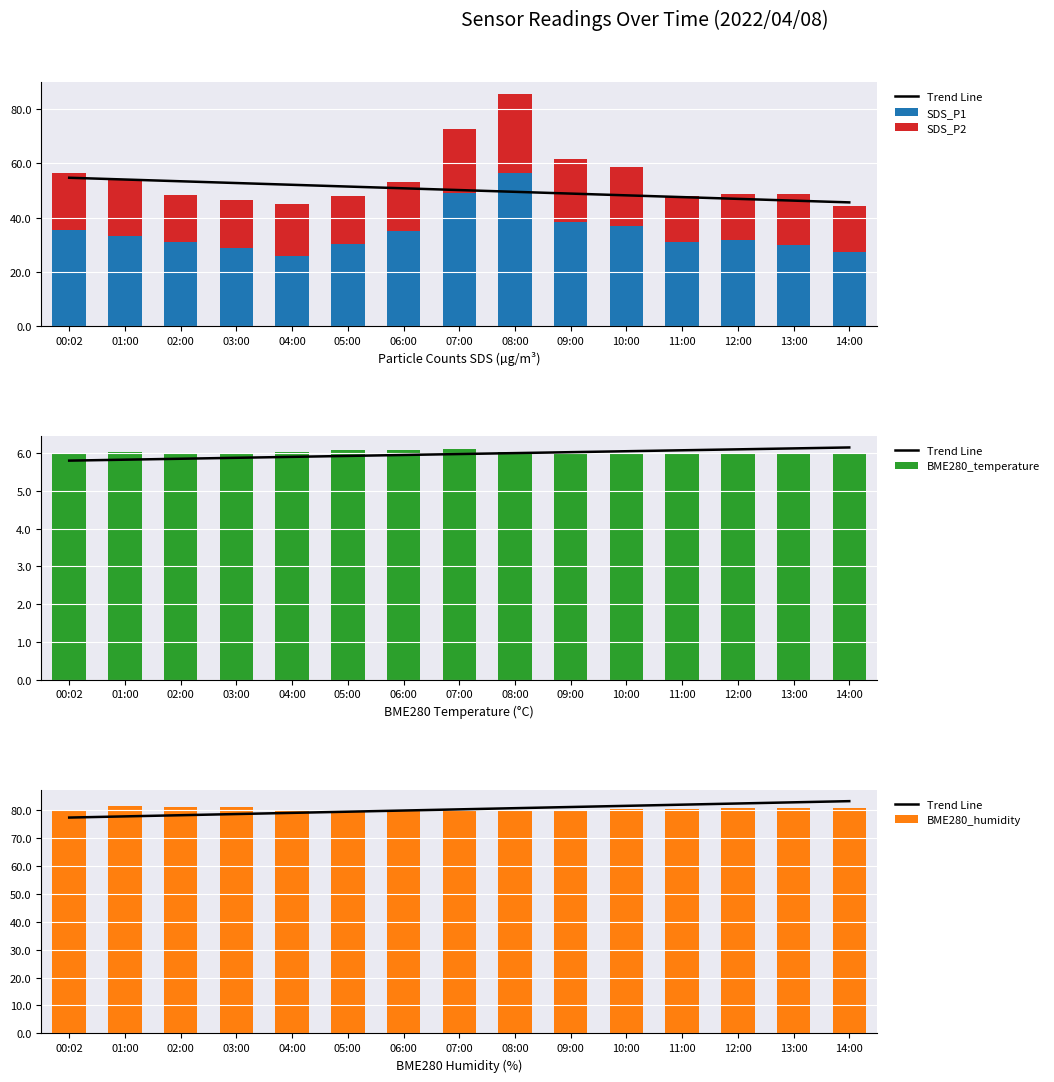

What is the value of the SDS_P1 bar at the 2nd from the left?

33.3